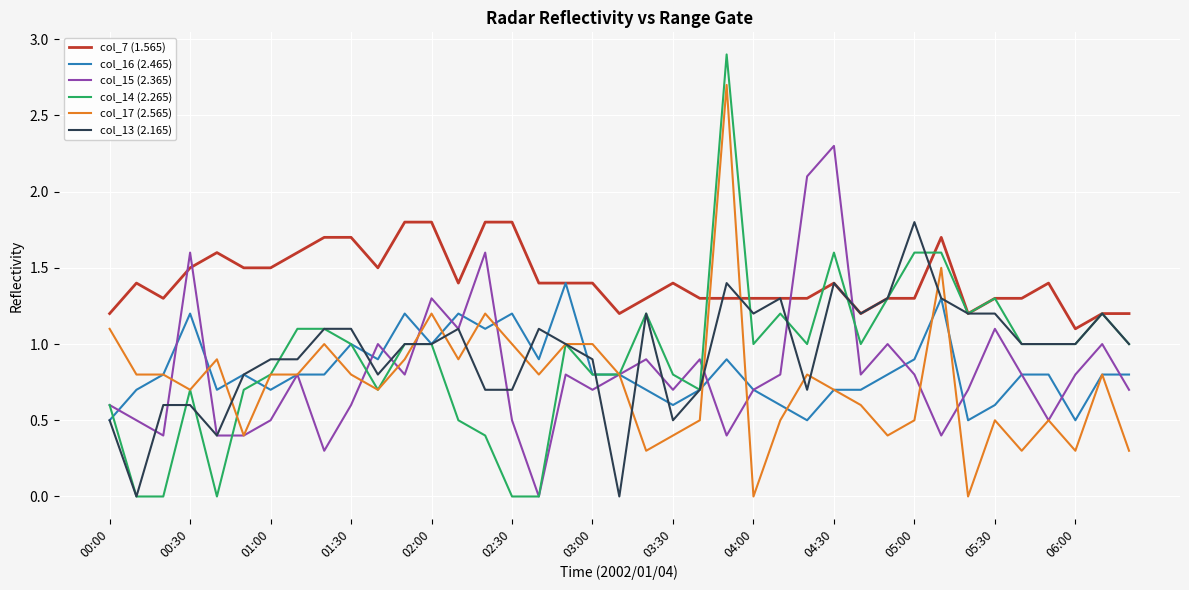

What is the minimum value for col_7 (1.565)?

1.1